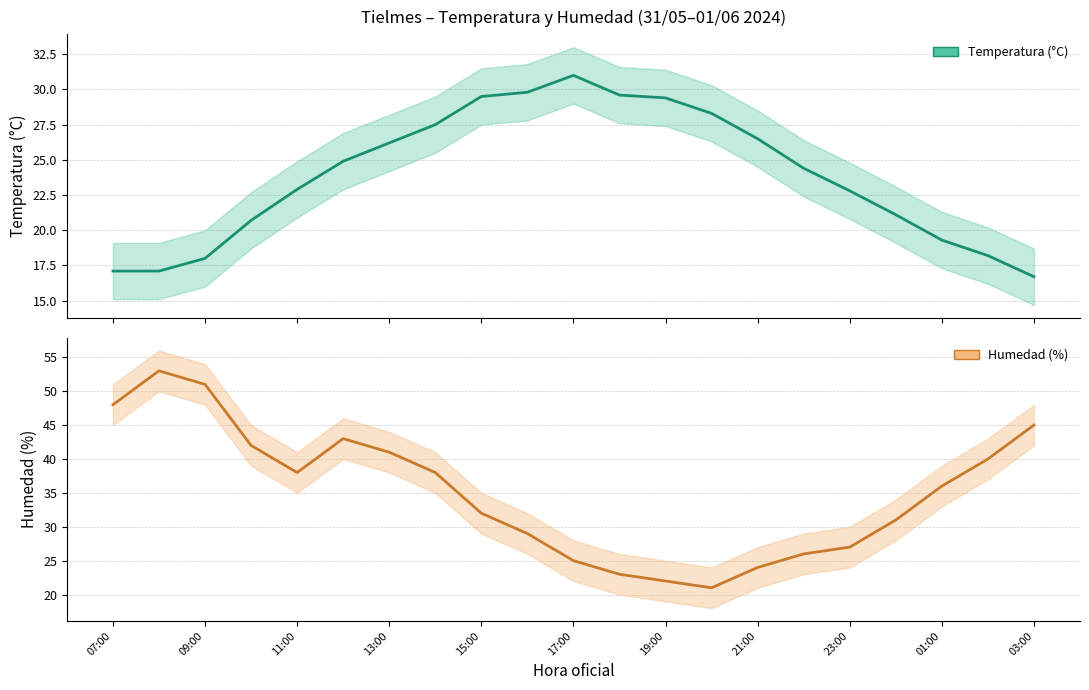

What position from the left is 11:00?

5